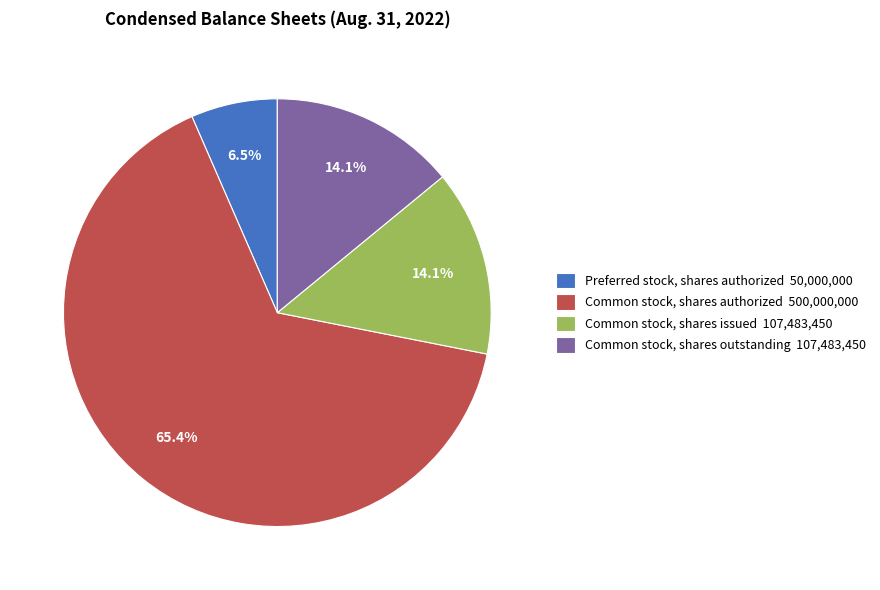

Which category accounts for the majority?

Common stock, shares authorized 500,000,000